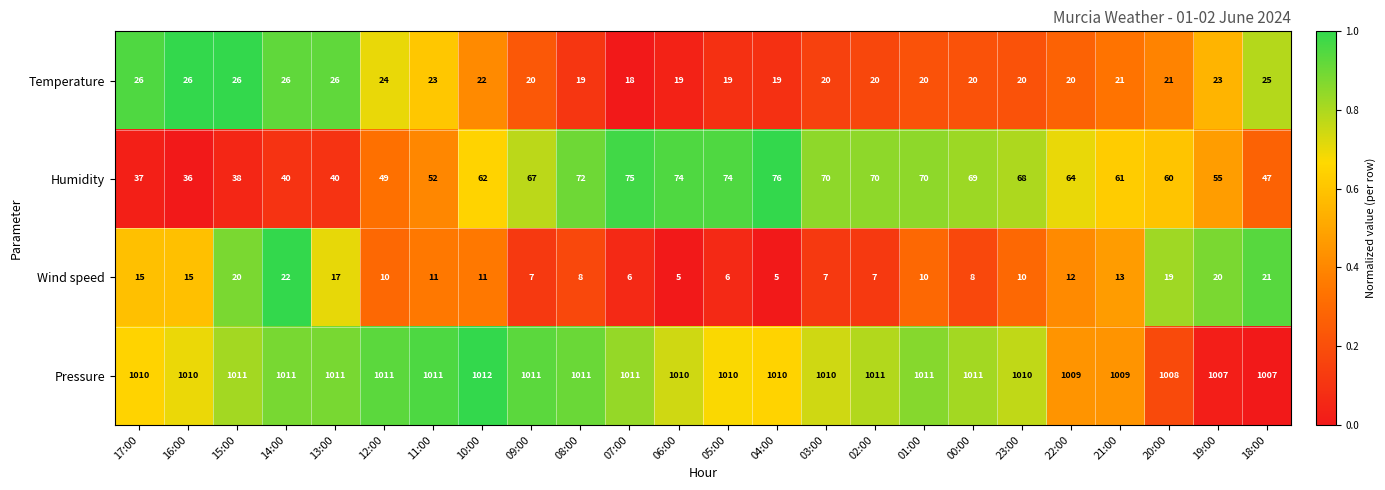

At how many categories does at least one series exceed 361?

24